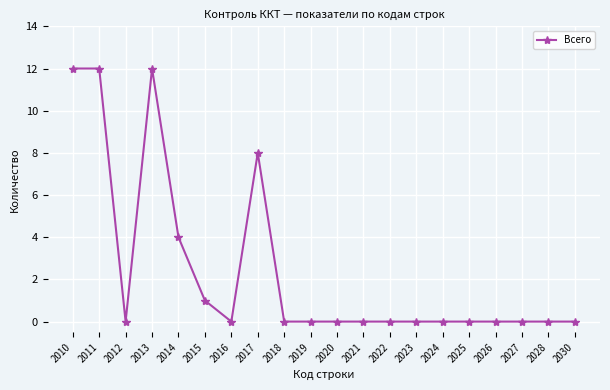

At which category does the data reach its first local valley?

2012